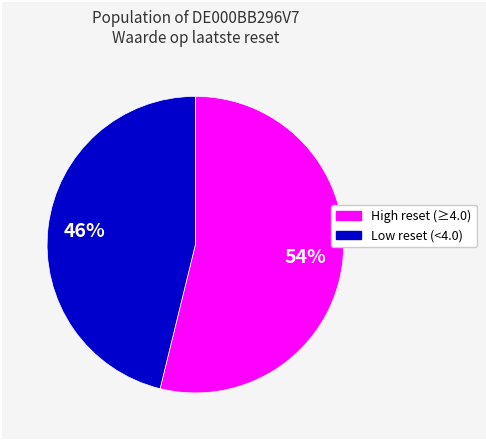

How many slices are in this pie chart?

2